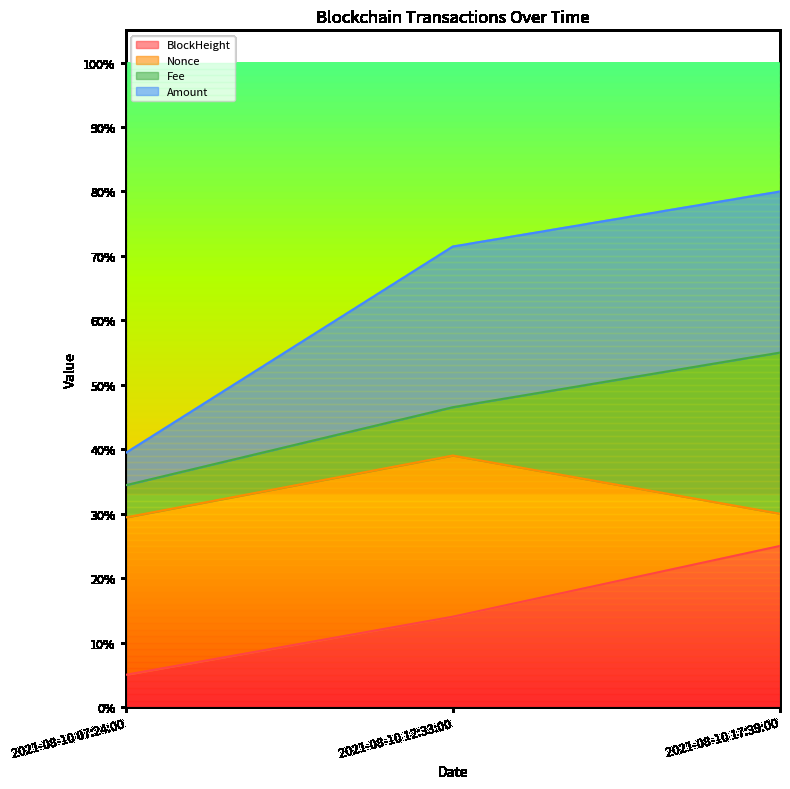

Which series has the widest spread of values?

Amount